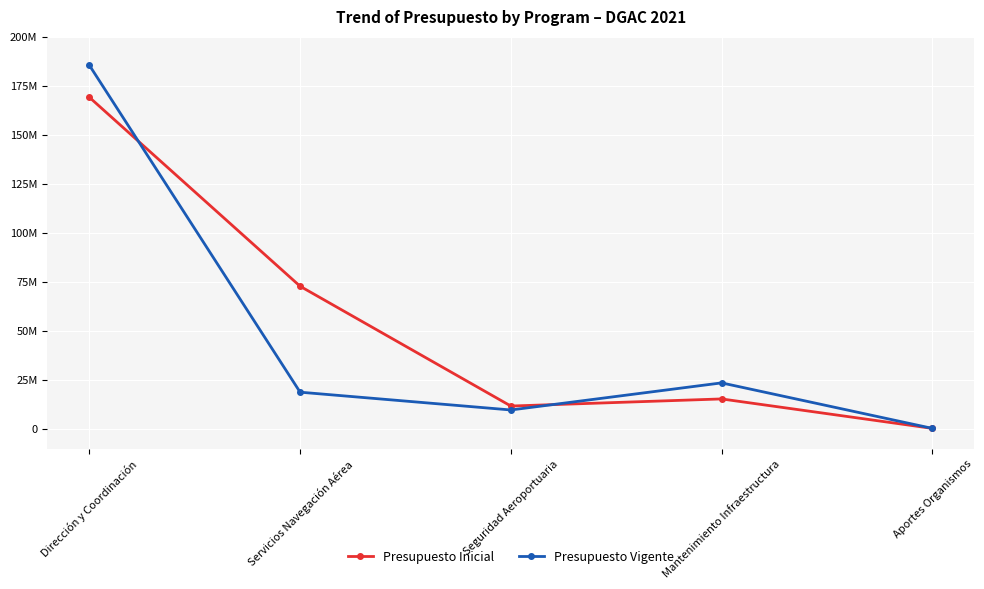

Does the chart display data point markers on the line(s)?

Yes